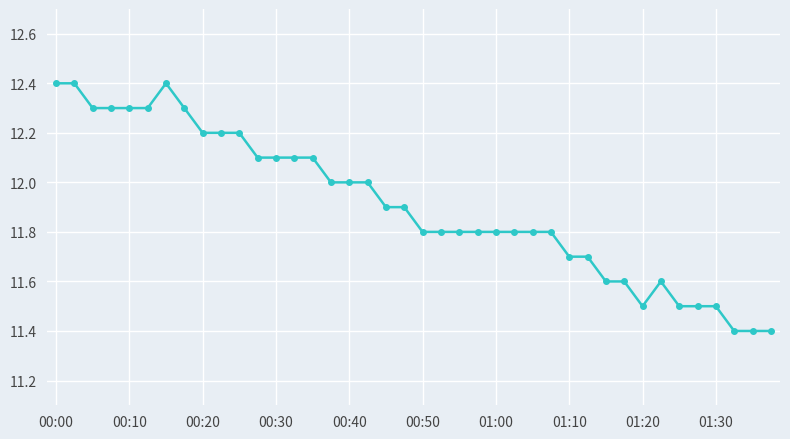

What is the maximum value shown in the chart?

12.4